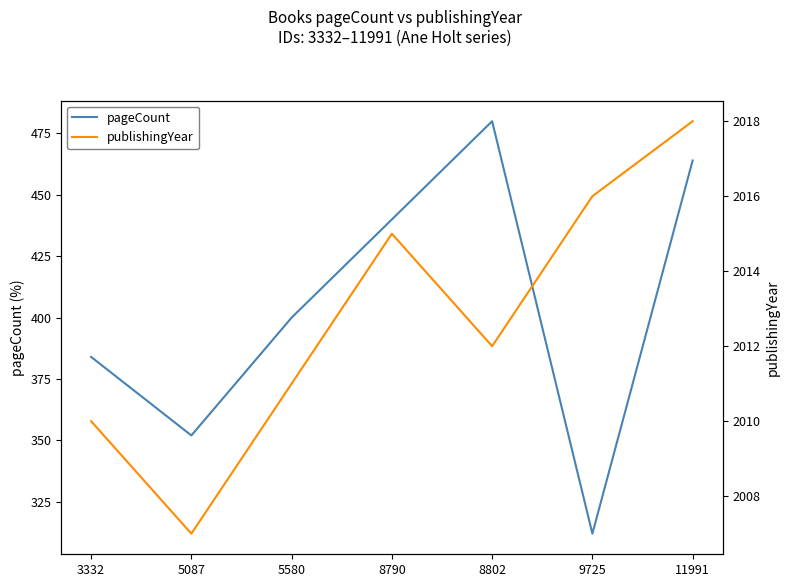

At which category is the sum across all series the highest?

8802